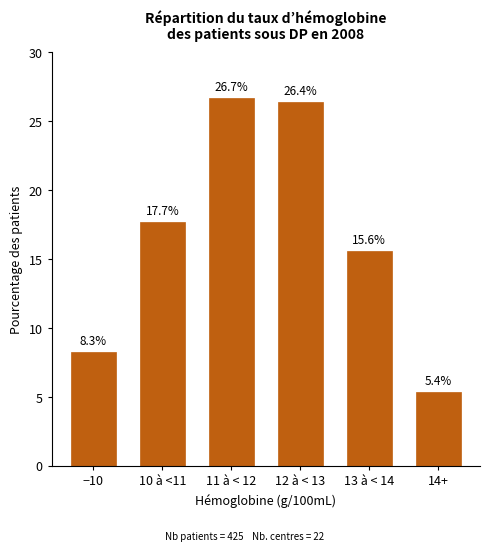

Reading left to right, list all the values displayed in this chart.

8.3	17.7	26.7	26.4	15.6	5.4